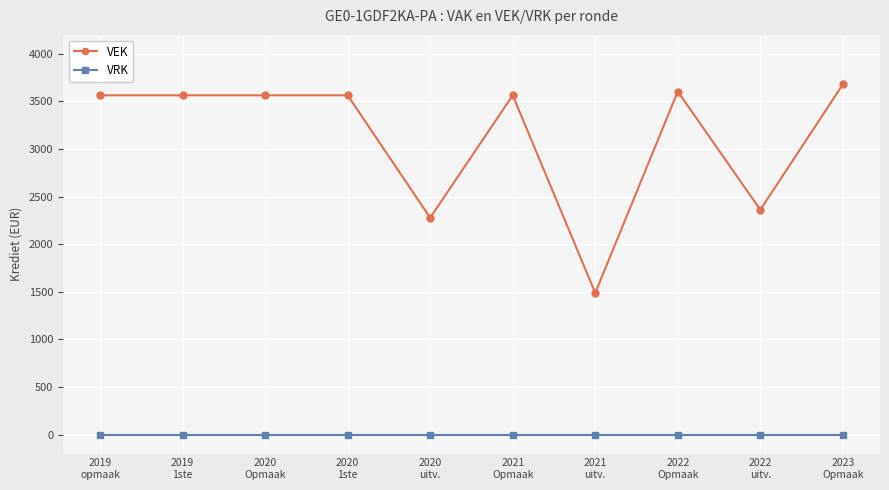

Reading left to right, what are all the values shown in this chart?

VEK: 3565	3565	3565	3565	2278	3565	1488	3605	2362	3680
VRK: 0	0	0	0	0	0	0	0	0	0